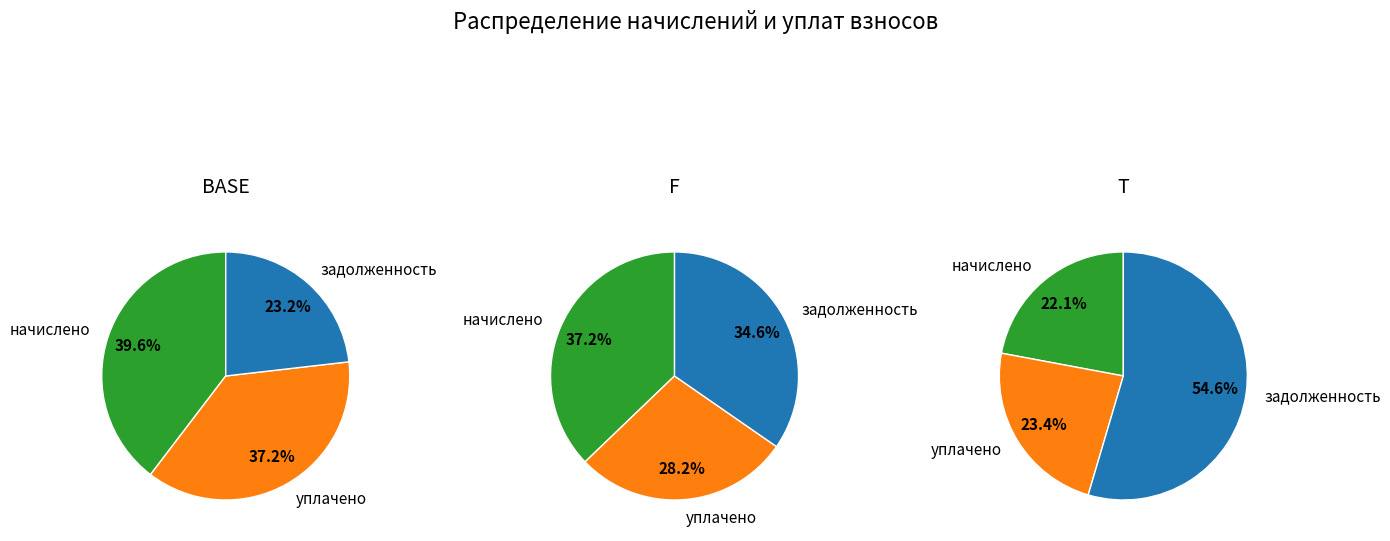

Is it true that 10 is 5% of the pie?

False